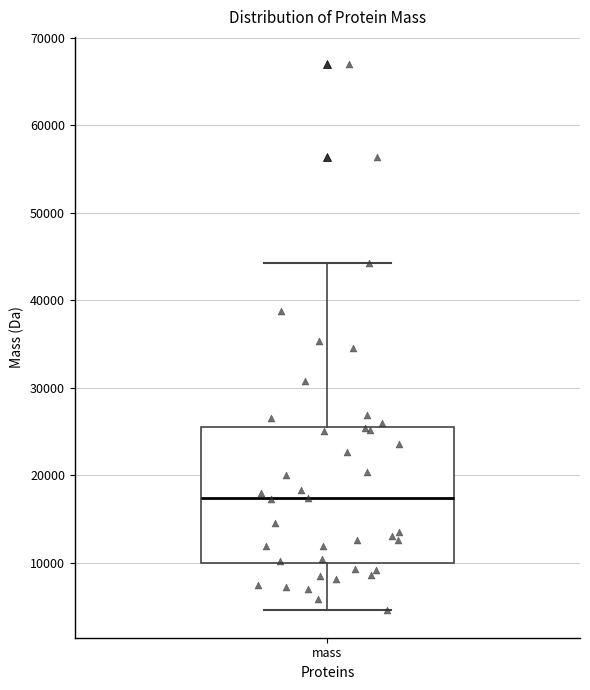

Transcribe this box plot: give where the median line is, the range the box spans, and where the two whiskers end, as read against the y-axis. The values are not printed on the chart, so give them approximately, as read against the axis.

median 17000, box 10000 to 25000, whiskers 5000 to 44000